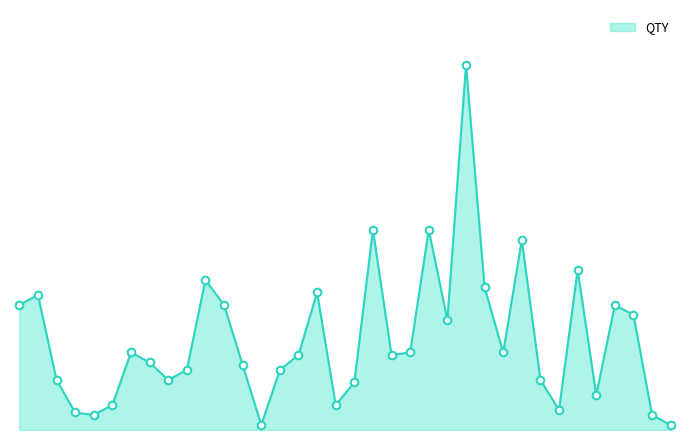

Is this an area chart (filled region under the line)?

Yes